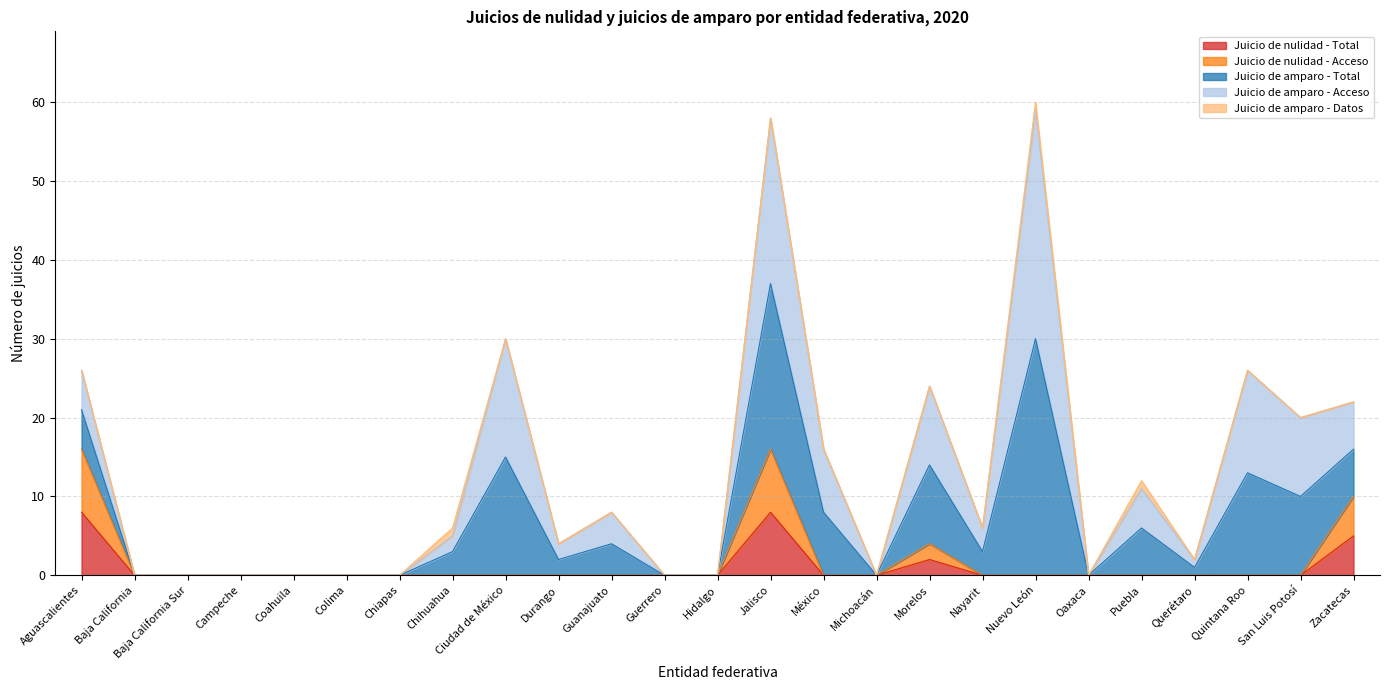

Is it true that Juicio de amparo - Datos equals 0 at Coahuila?

True